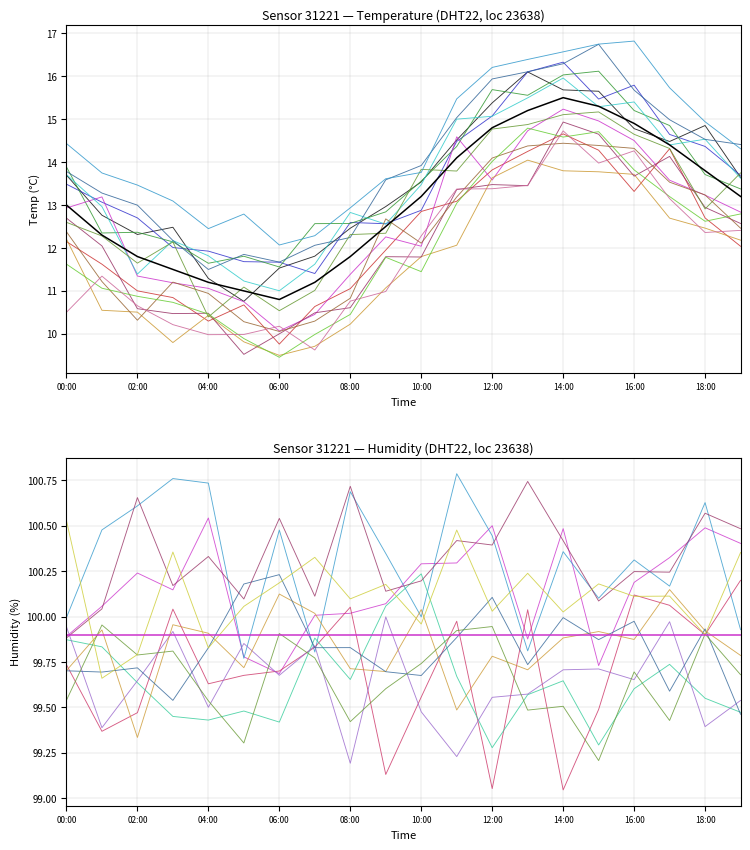

True or false: there are more than 0 points higher than both neighbors.

True